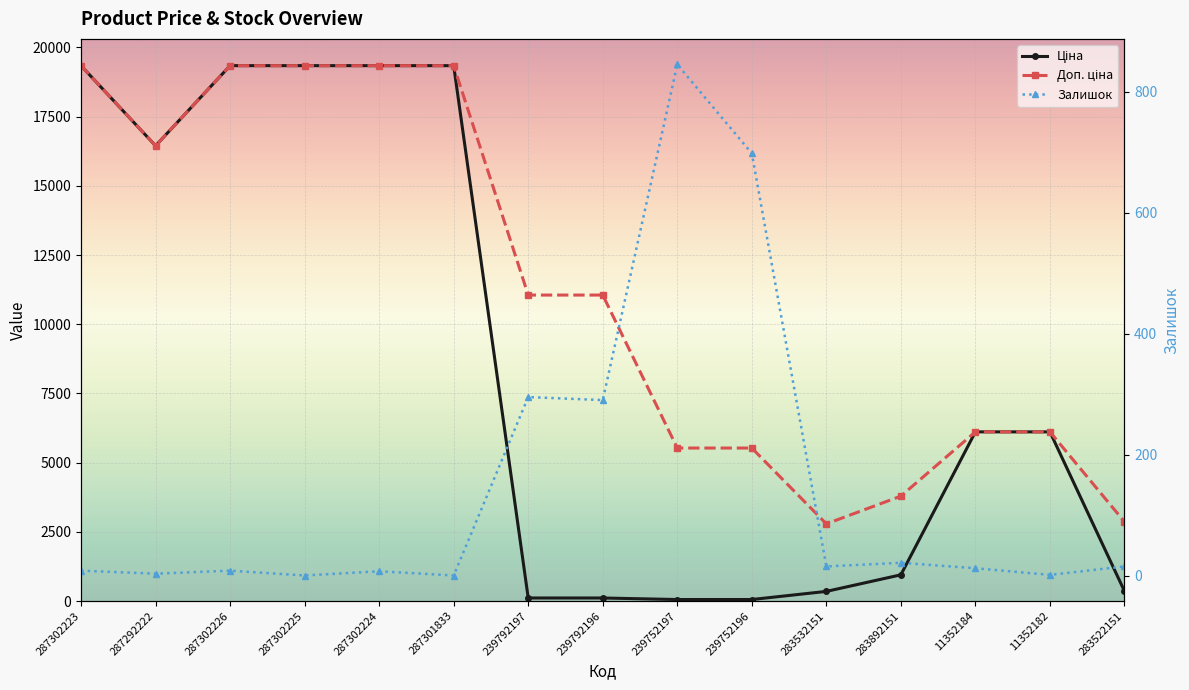

Is the value of Залишок at 287292222 greater than the value of Доп. ціна at 283892151?

No